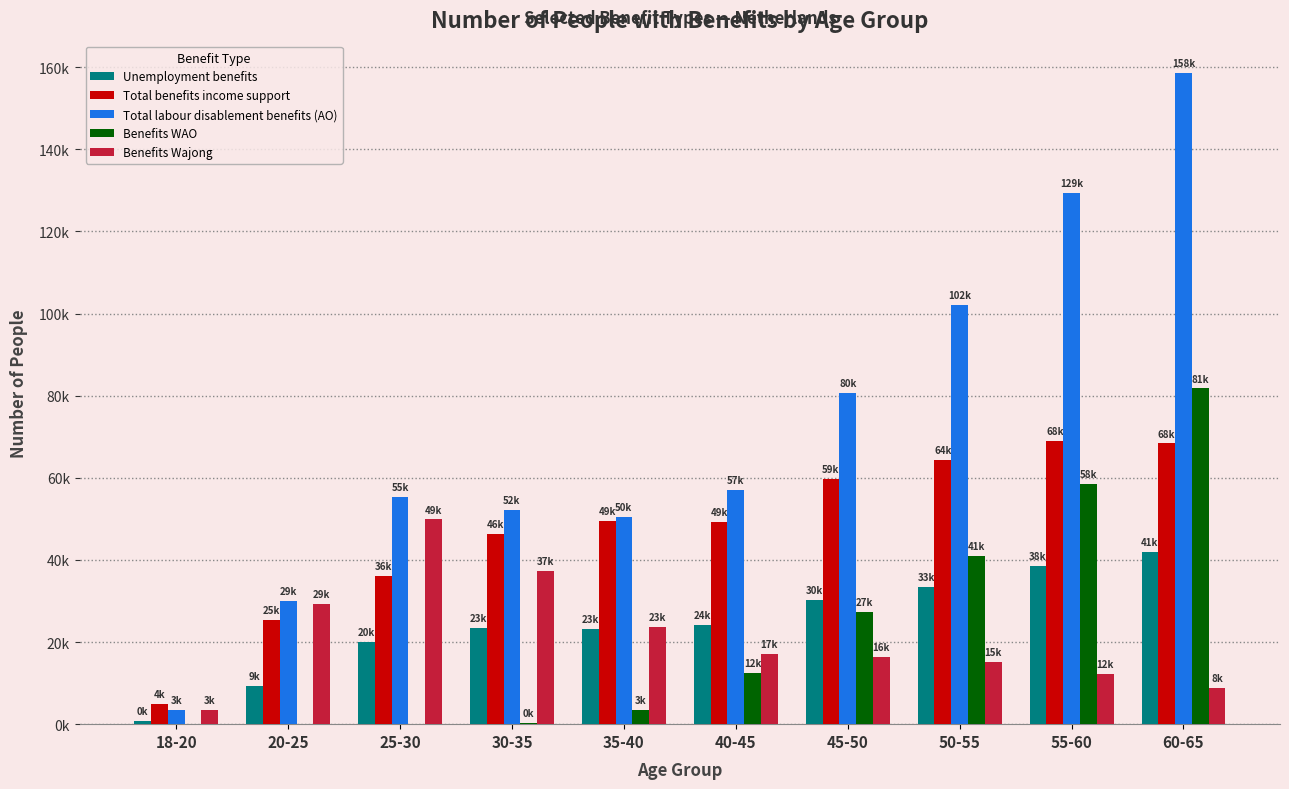

Are the bars grouped side by side (vs. stacked)?

Yes